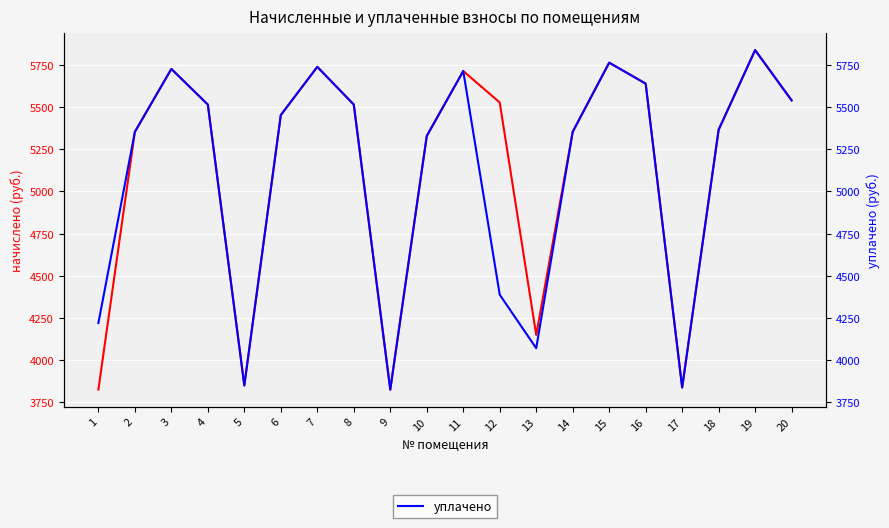

Count the number of categories in the chart.

20